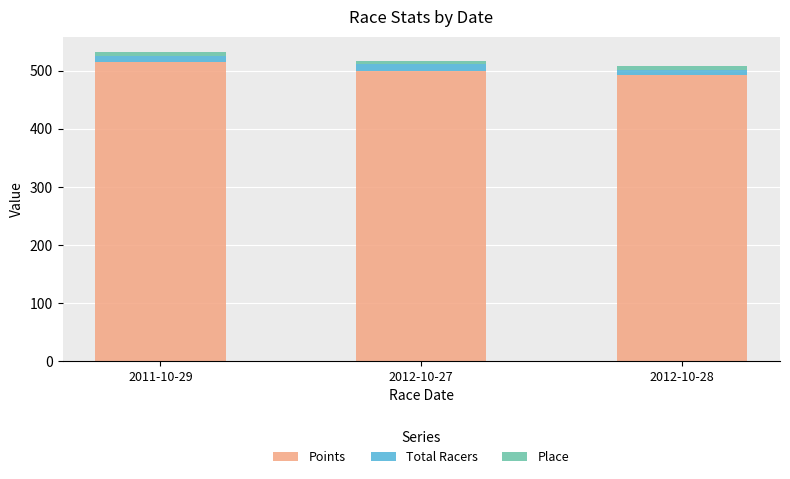

The value of Points at 2012-10-27 is 500.0. True or false?

True